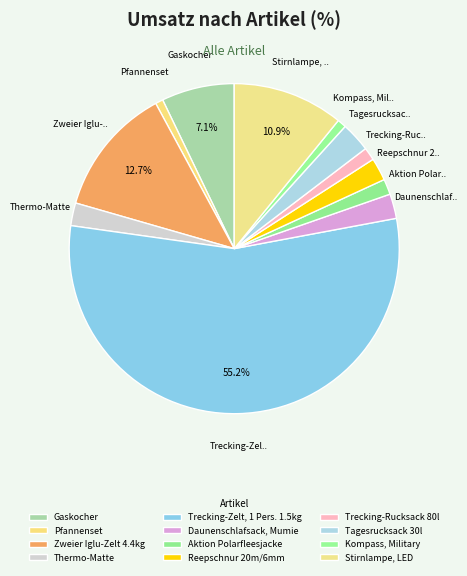

True or false: Trecking-Rucksack 80l accounts for 12% of the total.

False